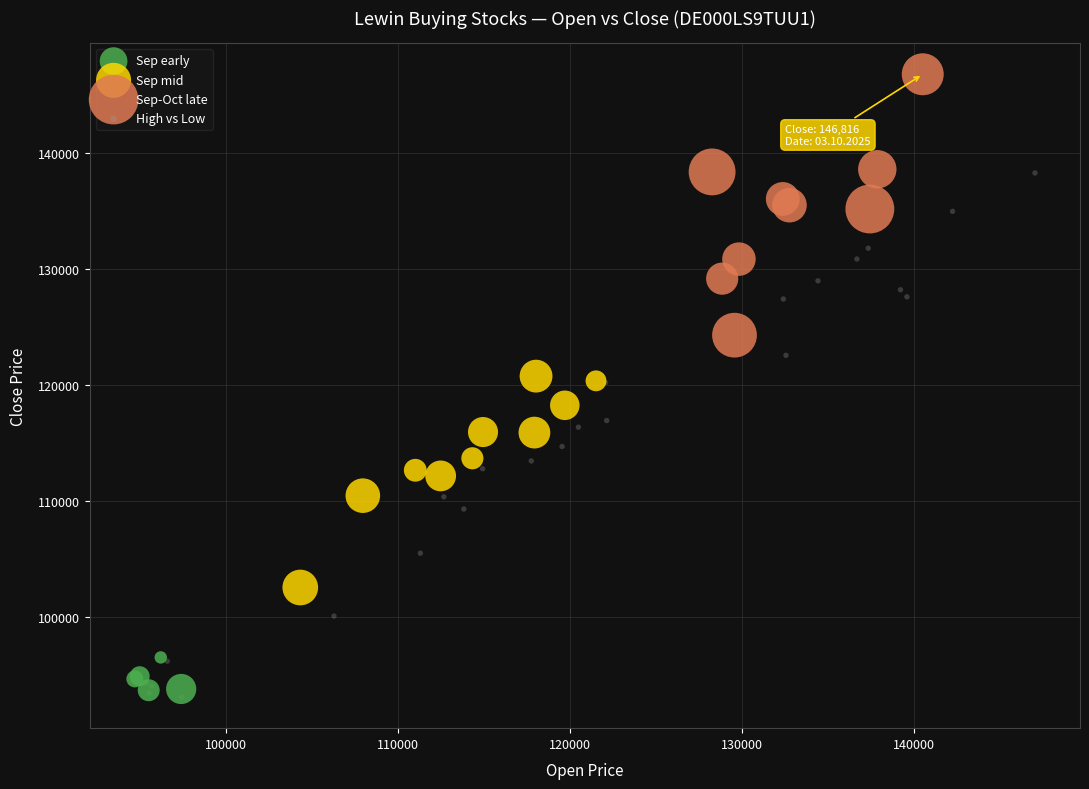

Which series has the widest spread of Y values?

High vs Low